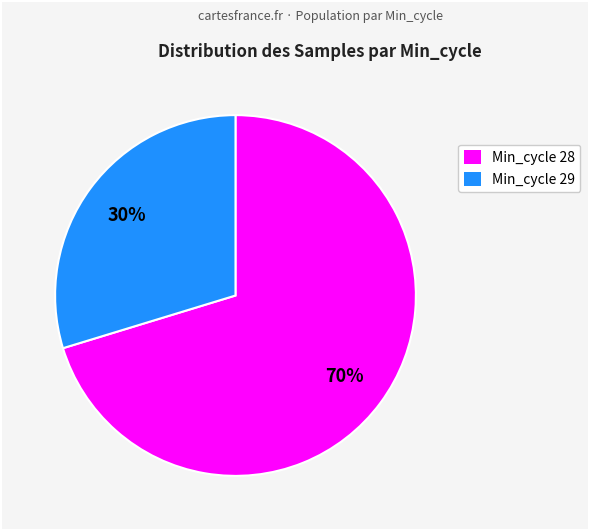

Does any single category account for the majority?

Yes